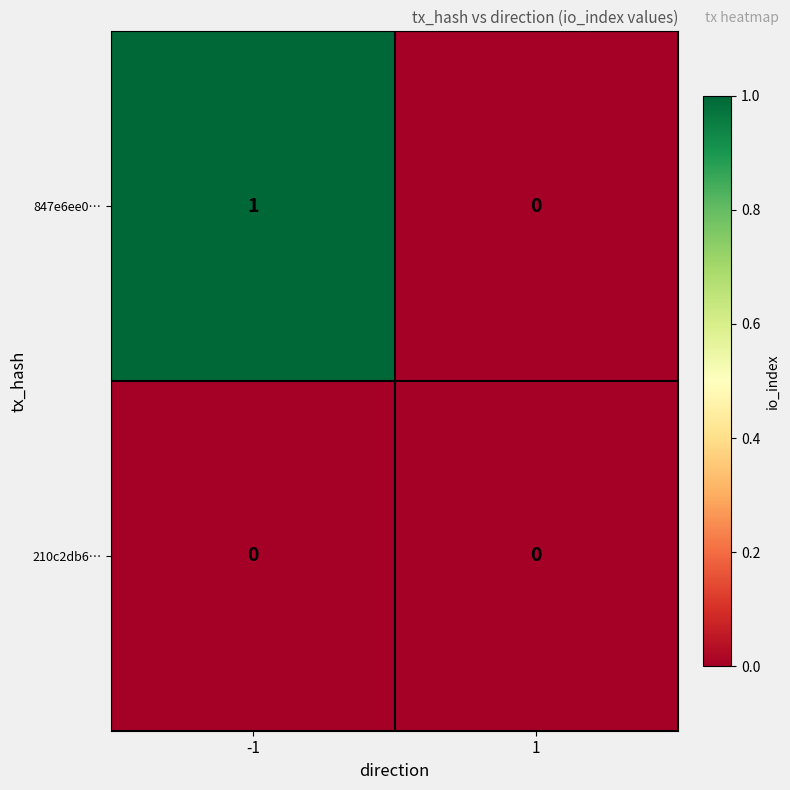

Reading left to right, extract all data points from this chart.

847e6ee0…: -1=1	1=0
210c2db6…: -1=0	1=0